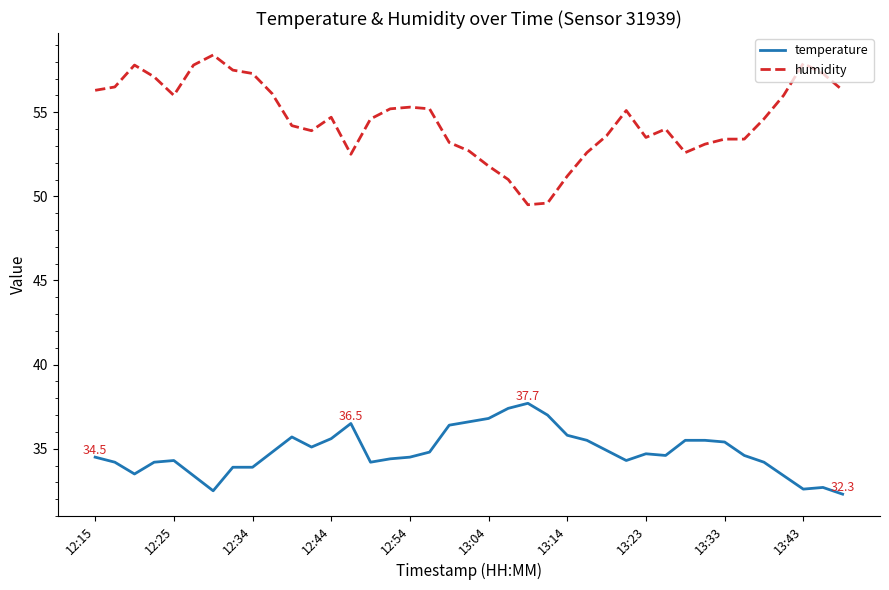

True or false: humidity and temperature intersect in this chart.

False